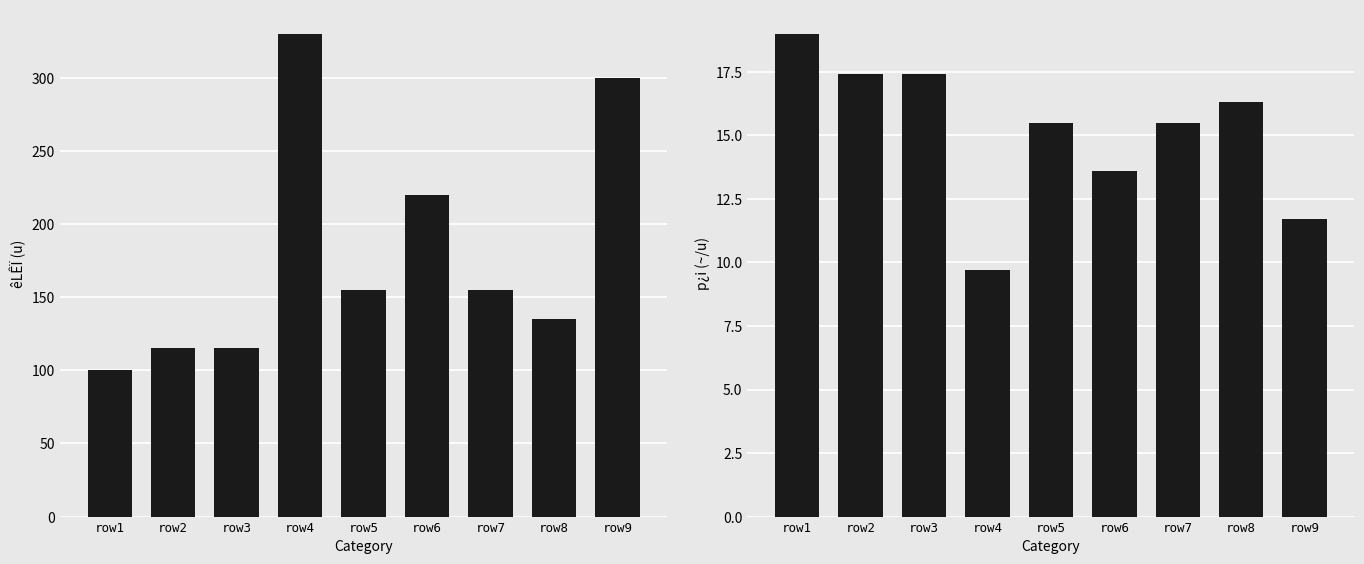

What is the lowest value of the êLÊÏ(u) series?

100.0